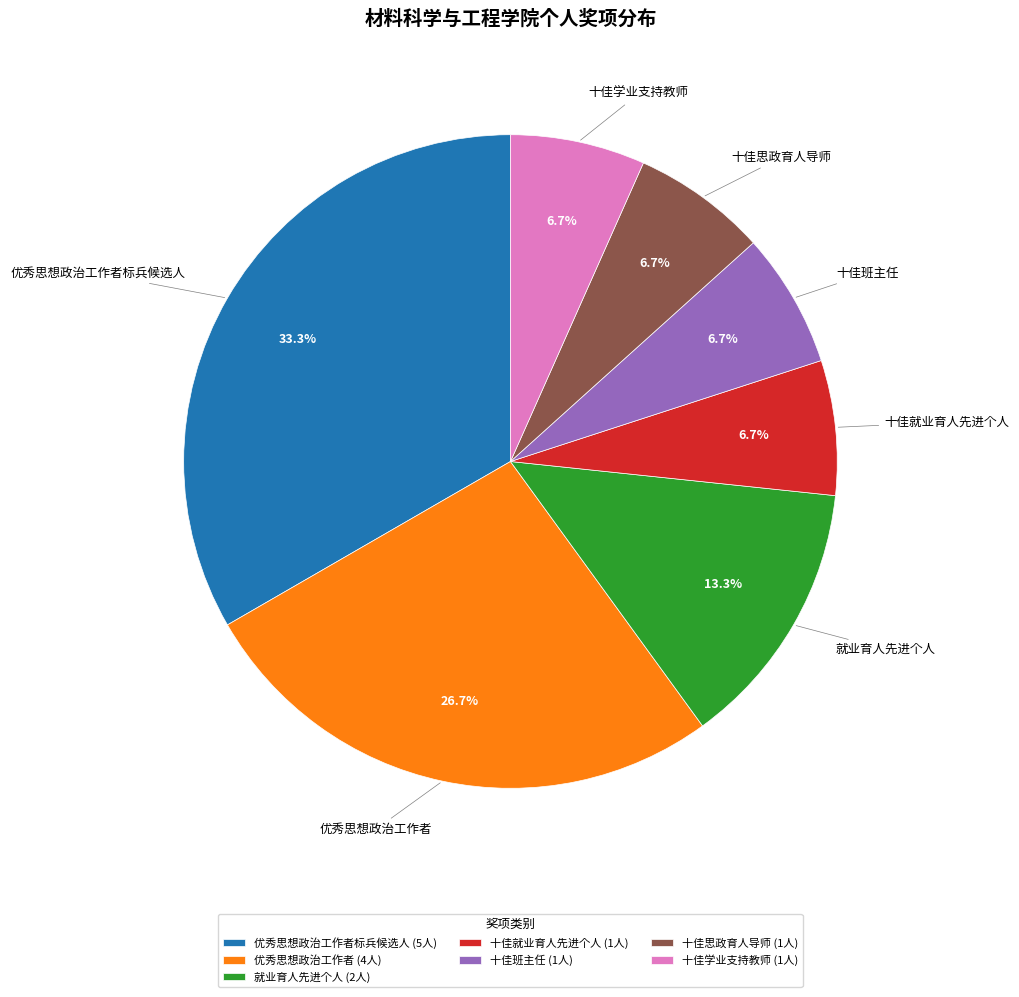

Is there any slice that represents more than half of the pie?

No